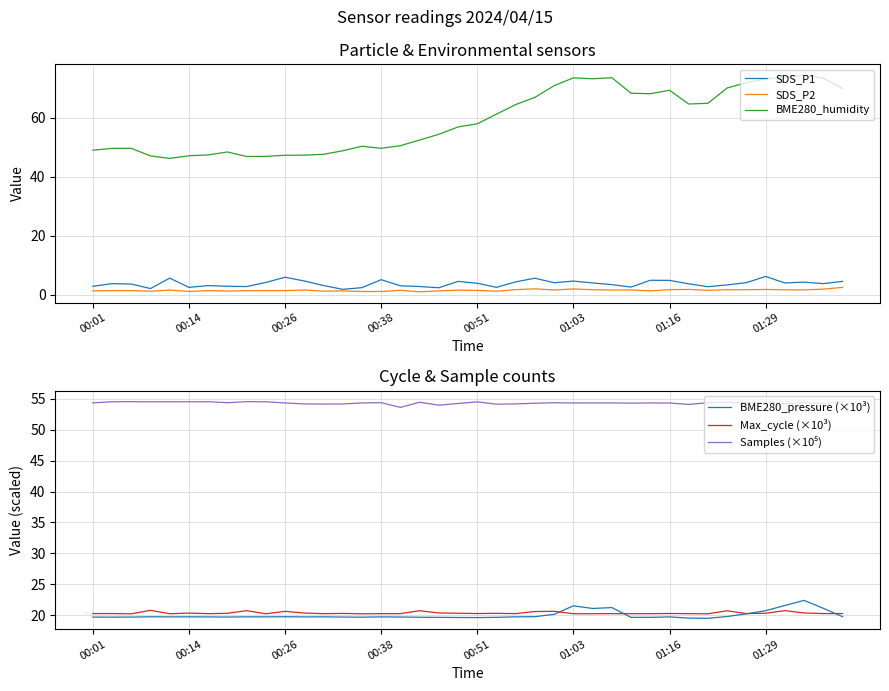

Count the number of categories in the chart.

40